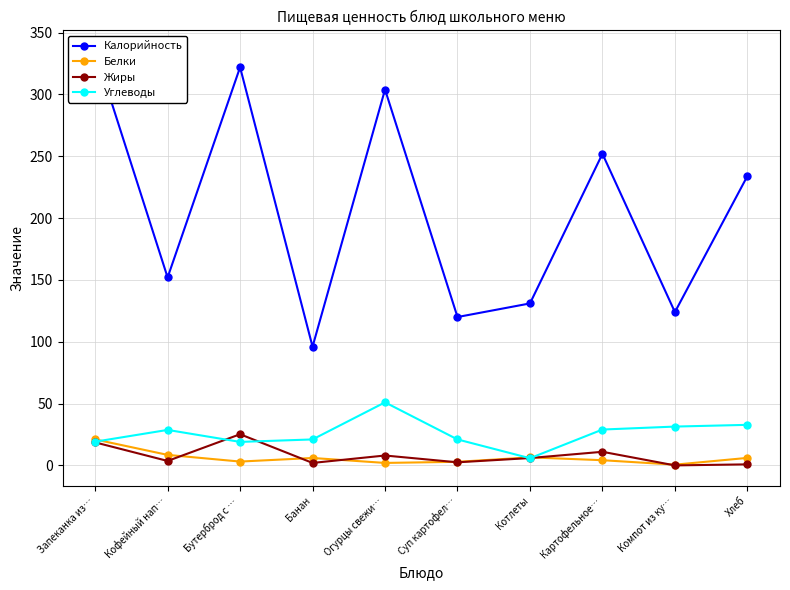

What are all the series names shown in the legend?

Калорийность, Белки, Жиры, Углеводы